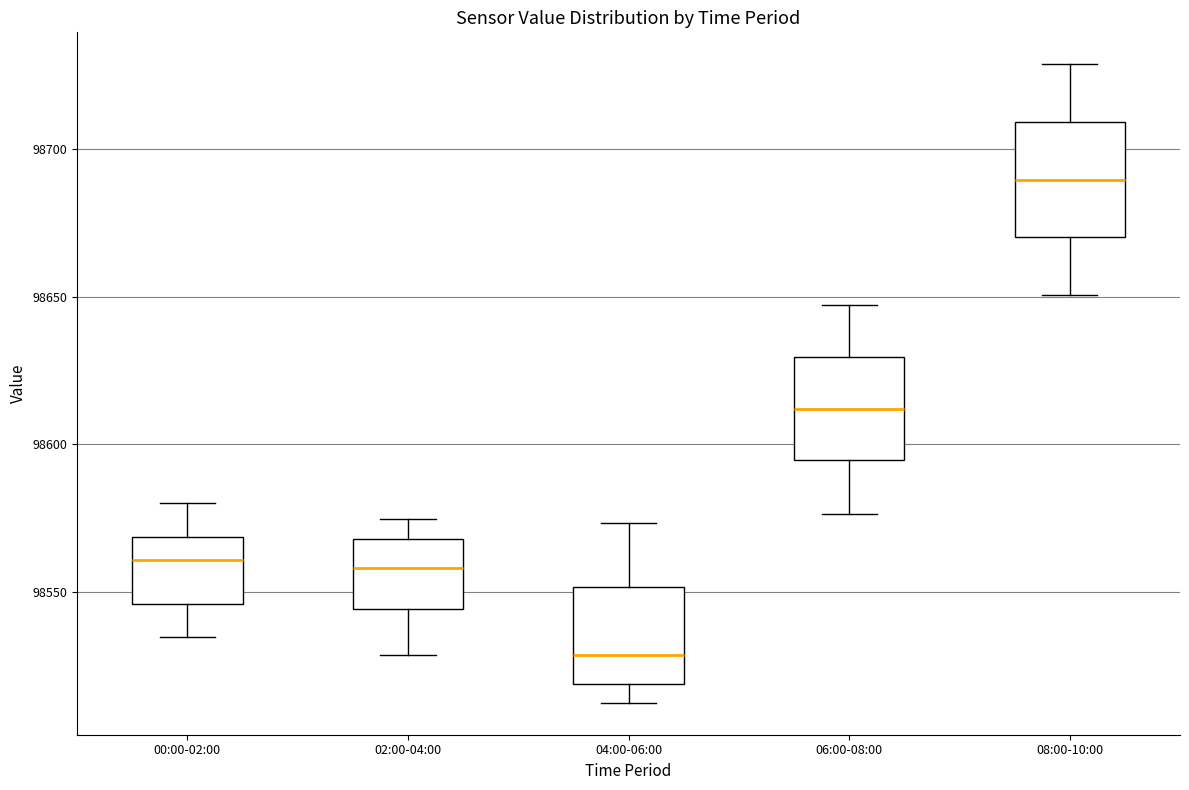

Reading left to right, read every box against the y-axis: the position of its median line, the range the box covers, and the ends of its whiskers. The values are not printed on the chart, so give them approximately, as read against the axis.

00:00-02:00: median 98560, box 98545 to 98570, whiskers 98535 to 98580
02:00-04:00: median 98560, box 98545 to 98570, whiskers 98530 to 98575
04:00-06:00: median 98530, box 98520 to 98550, whiskers 98510 to 98575
06:00-08:00: median 98610, box 98595 to 98630, whiskers 98575 to 98645
08:00-10:00: median 98690, box 98670 to 98710, whiskers 98650 to 98730